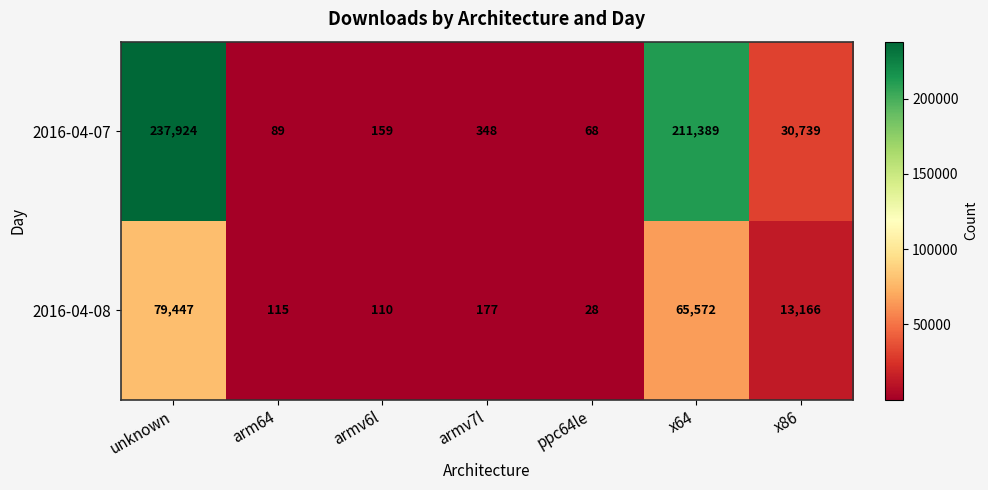

At which category is the sum across all series the highest?

unknown